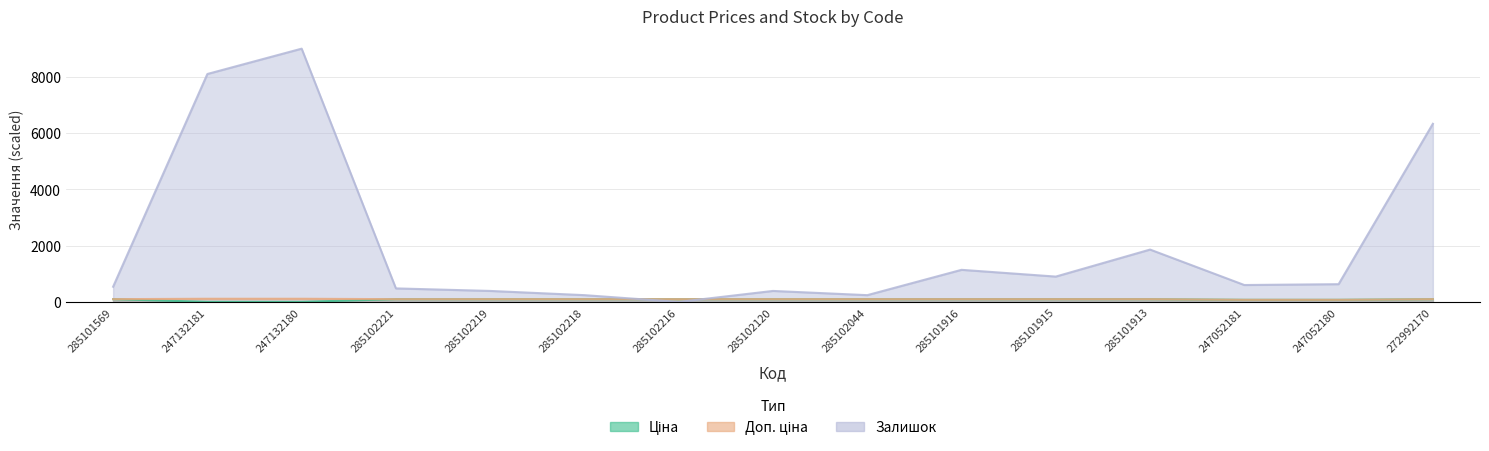

Is the value of Доп. ціна at 285101913 greater than the value of Залишок at 285102044?

No